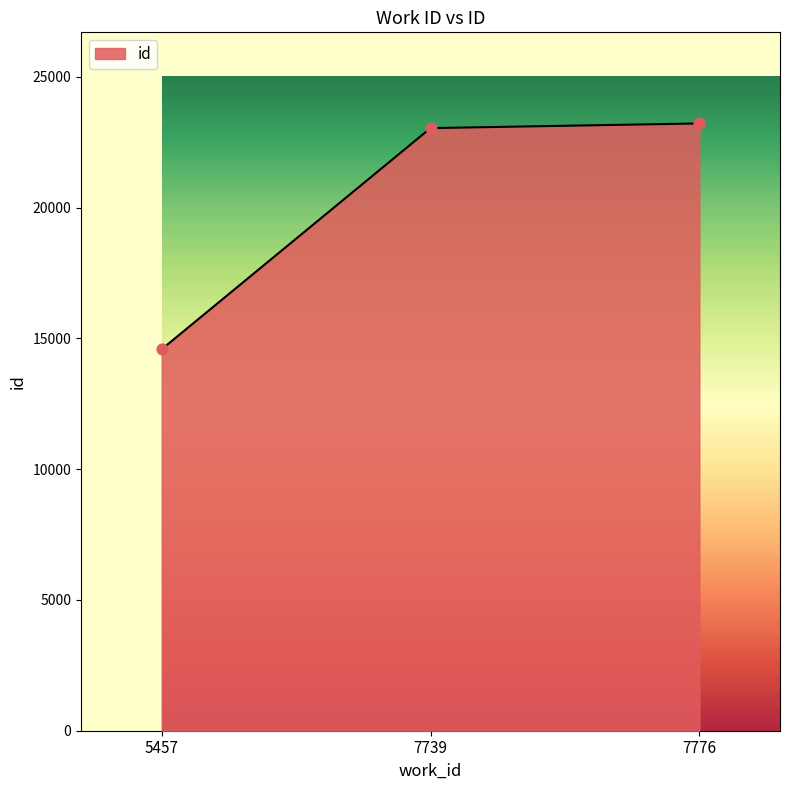

Approximately how many times larger is the value at 5457 compared to 7739?

0.6